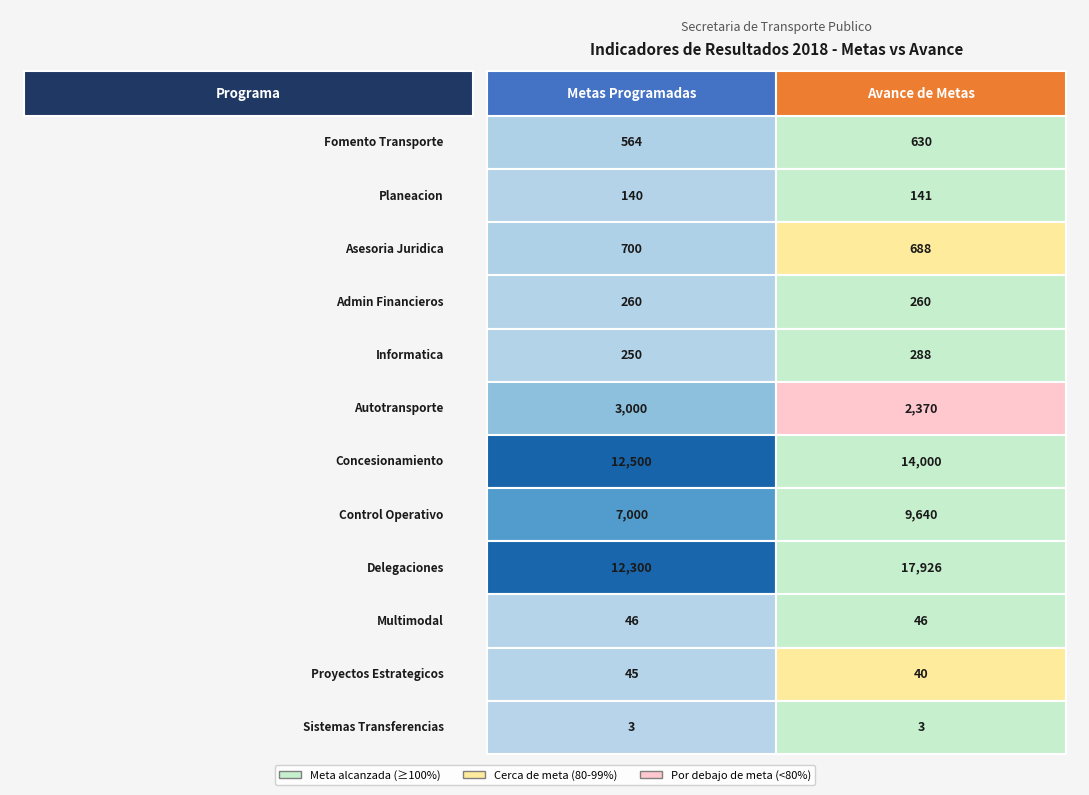

True or false: Informatica has a value of 111 at 0.

False